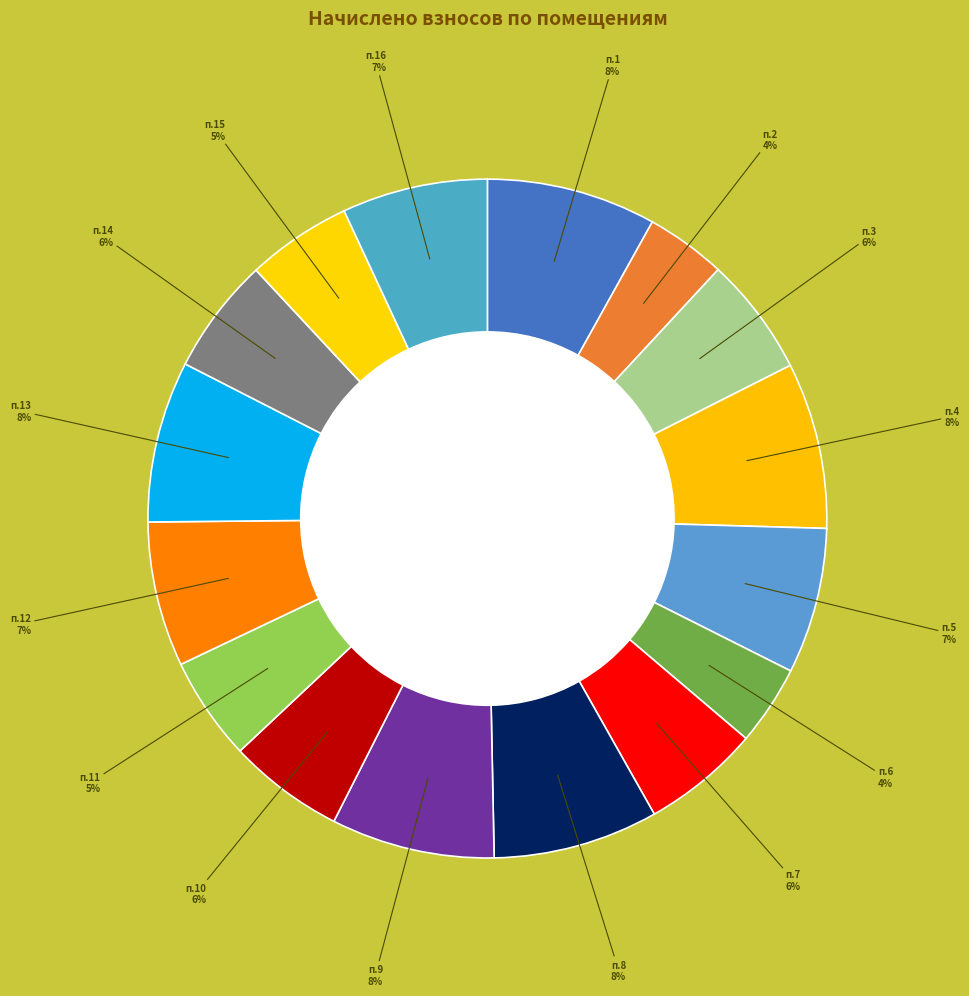

How many segments does this pie chart have?

16